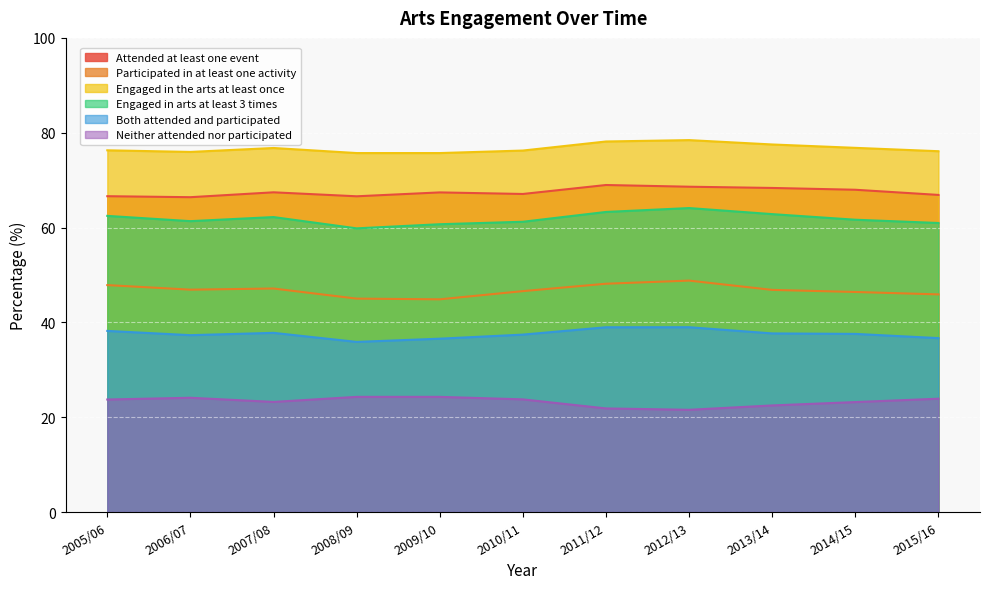

What is the maximum value for Neither attended nor participated?

24.3